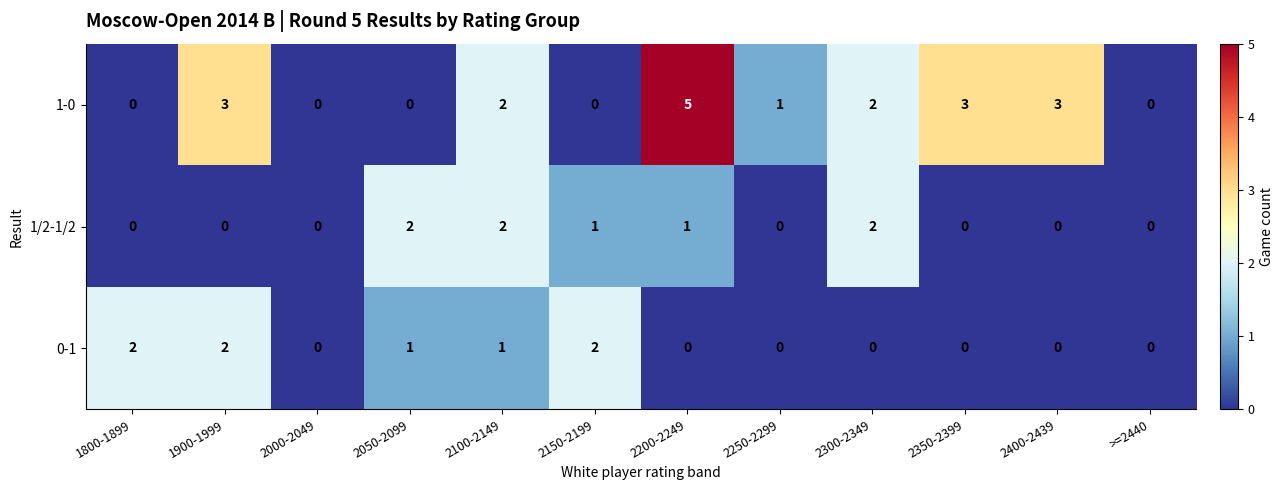

What is the sum of all 1-0 values?

19